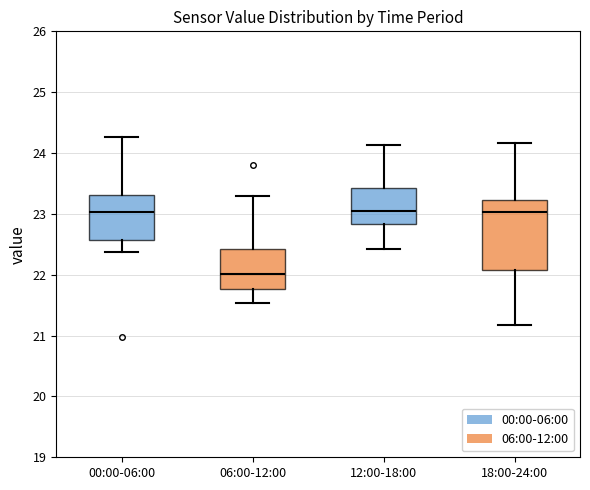

Which box is the tallest, from its lower edge to its upper edge?

18:00-24:00